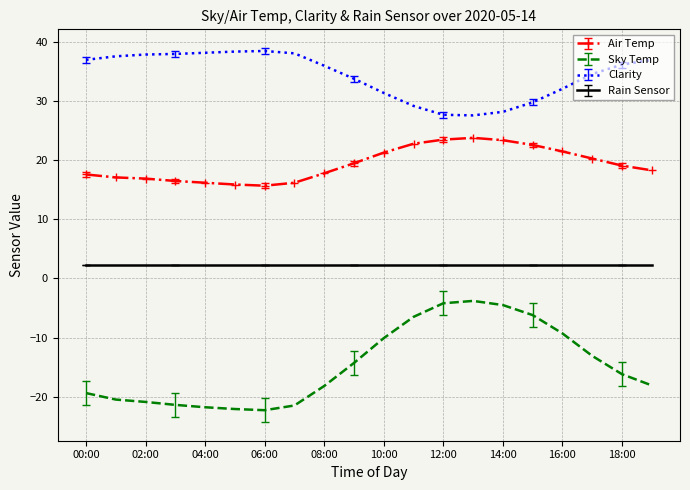

True or false: Sky Temp and Air Temp intersect in this chart.

False